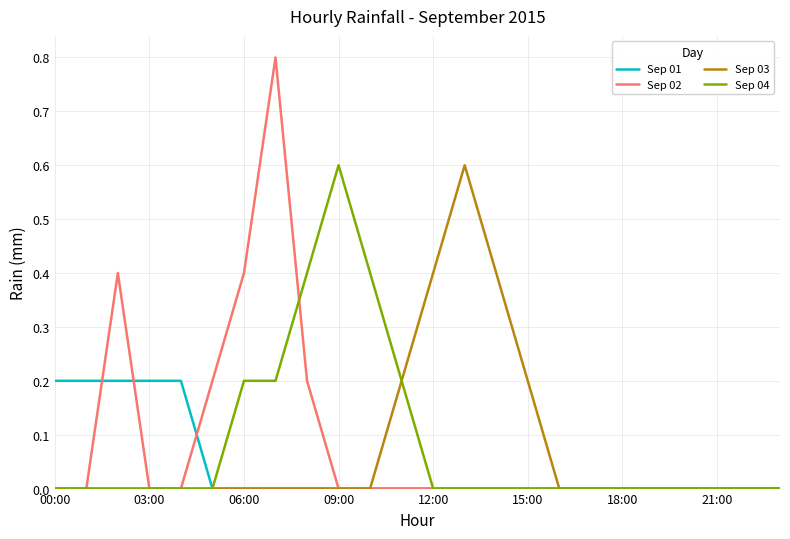

What is the greatest value displayed?

0.8